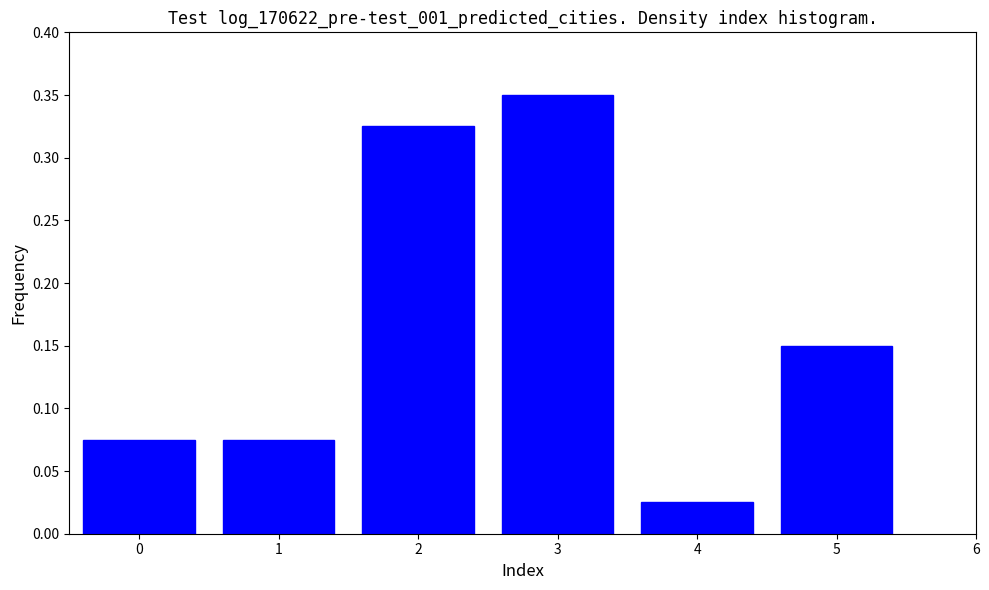

What is the sum of the values at 2 and 0?

0.4